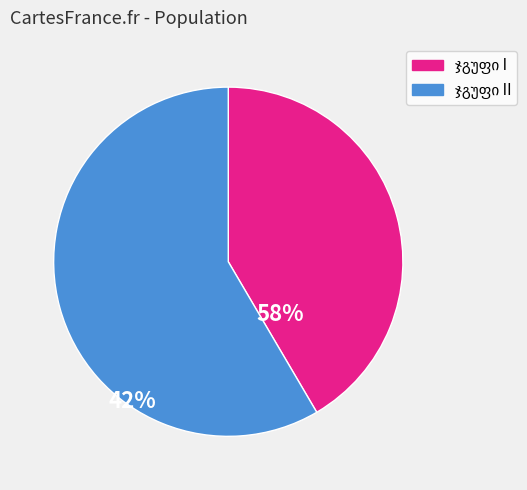

Is there any slice that represents more than half of the pie?

Yes